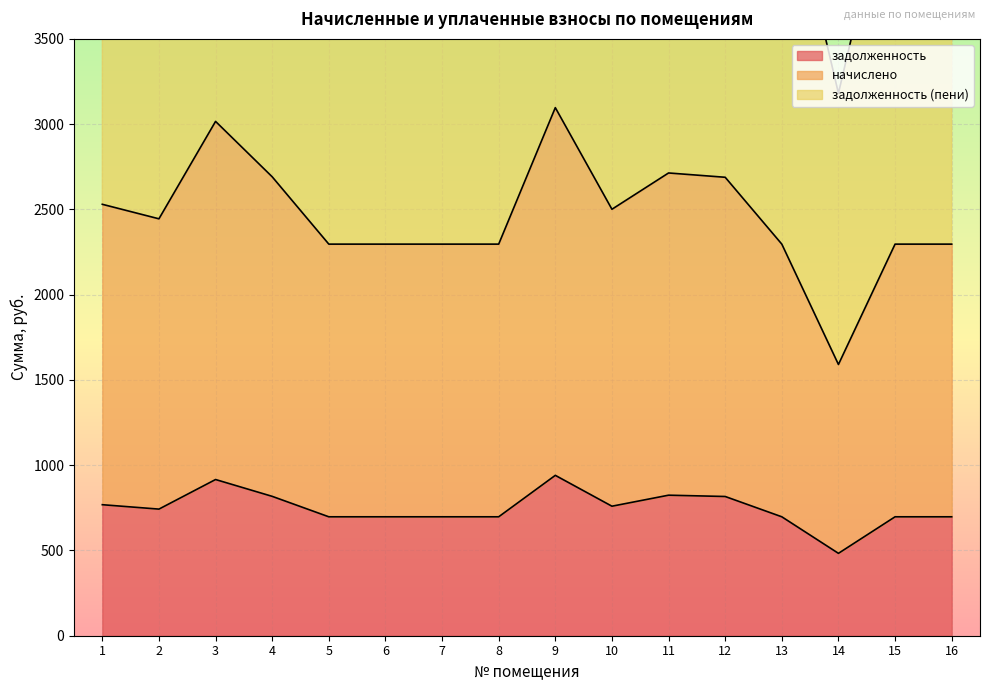

Reading right to left, list all the values displayed in this chart.

задолженность: 16=697.4	15=697.4	14=483.1	13=697.4	12=816.5	11=824.1	10=759.5	9=940.5	8=697.4	7=697.4	6=697.4	5=697.4	4=817.3	3=916.0	2=742.5	1=768.3
начислено: 16=2296.4	15=2296.4	14=1590.7	13=2296.4	12=2688.5	11=2713.7	10=2500.9	9=3096.8	8=2296.4	7=2296.4	6=2296.4	5=2296.4	4=2691.3	3=3016.2	2=2444.9	1=2530.0
задолженность (пени): 16=4592.8	15=4592.8	14=3181.4	13=4592.8	12=5377.0	11=5427.4	10=5001.8	9=6193.6	8=4592.8	7=4592.8	6=4592.8	5=4592.8	4=5382.6	3=6032.3	2=4889.8	1=5060.0